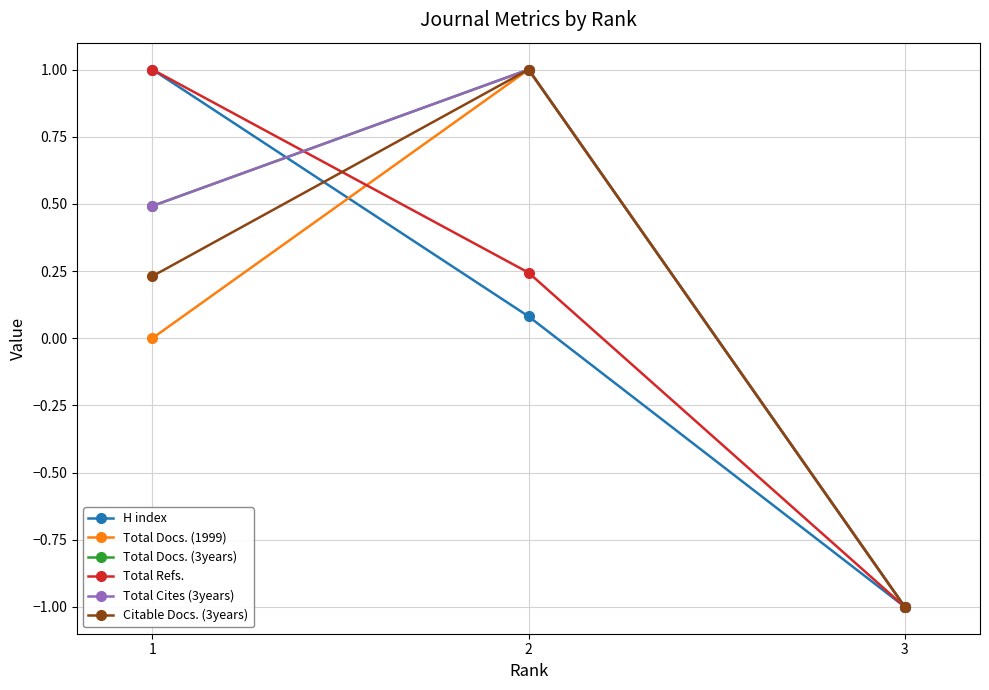

Which series changed the most between 2 and 3?

Total Docs. (1999)